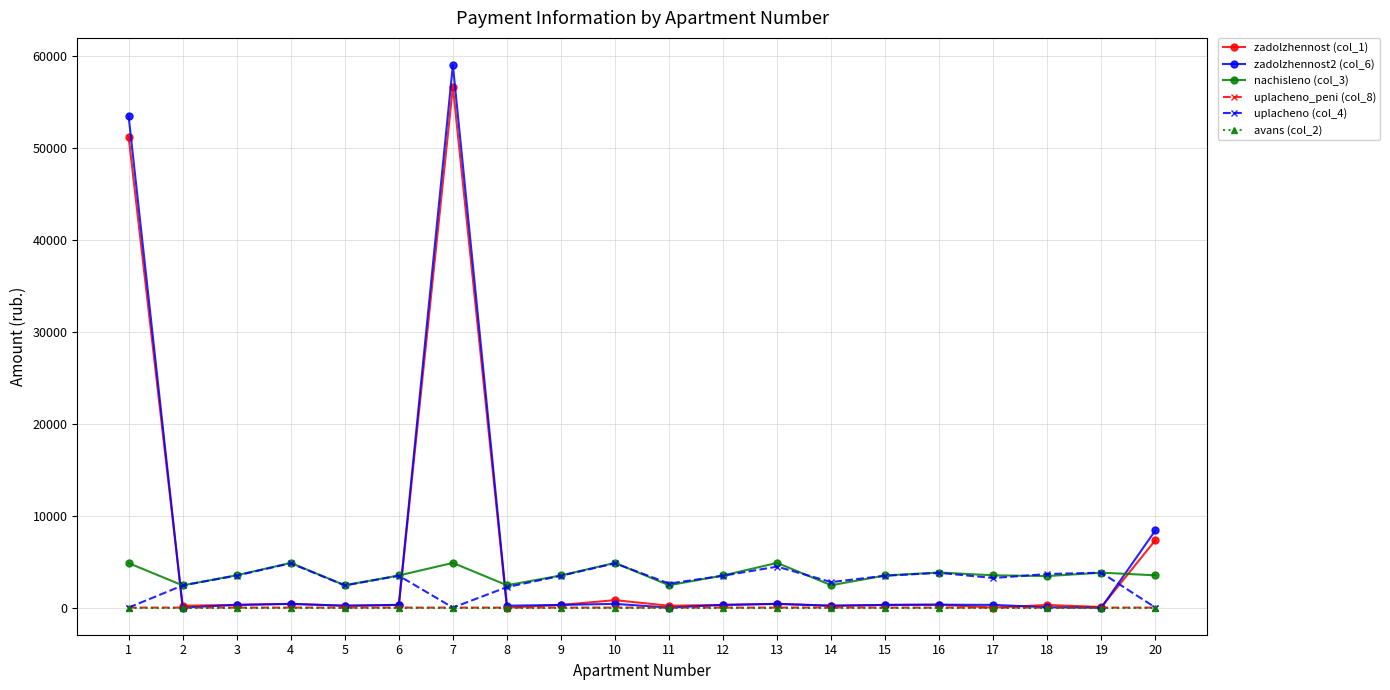

At which category is the sum across all series the highest?

7